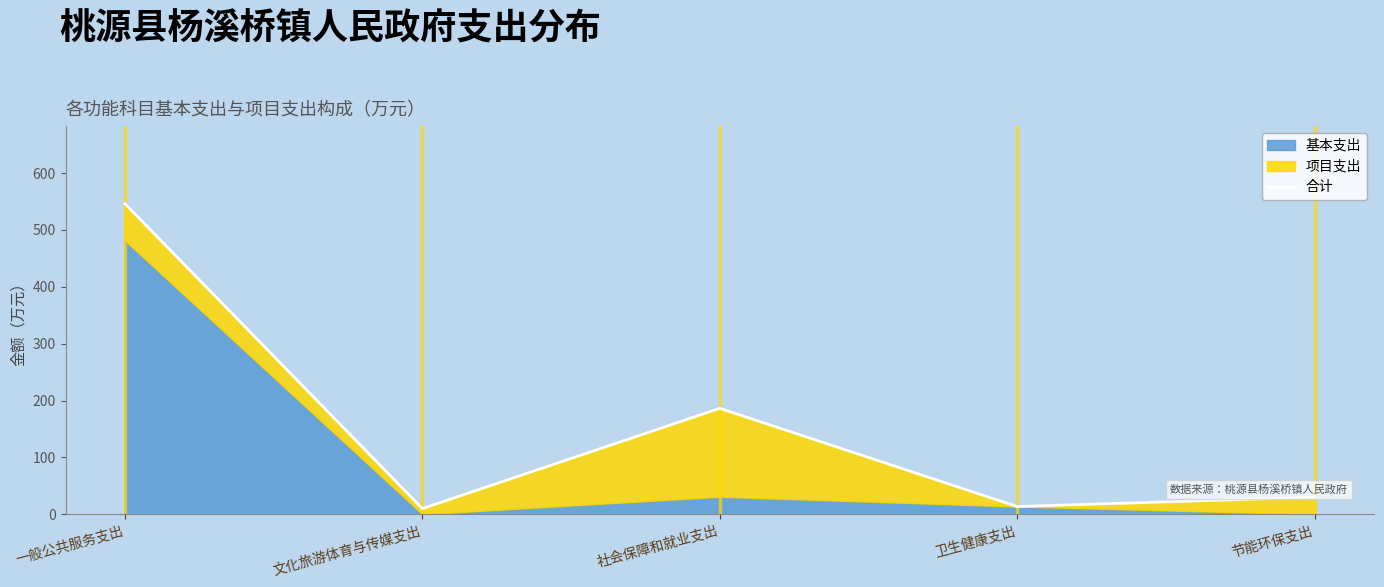

What is the value of the 2nd point from the left?

10.0